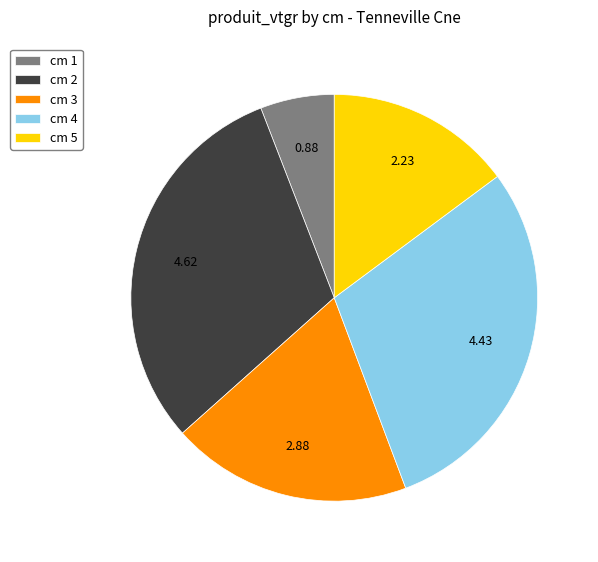

Rank the categories by value from highest to lowest.

cm 2, cm 4, cm 3, cm 5, cm 1